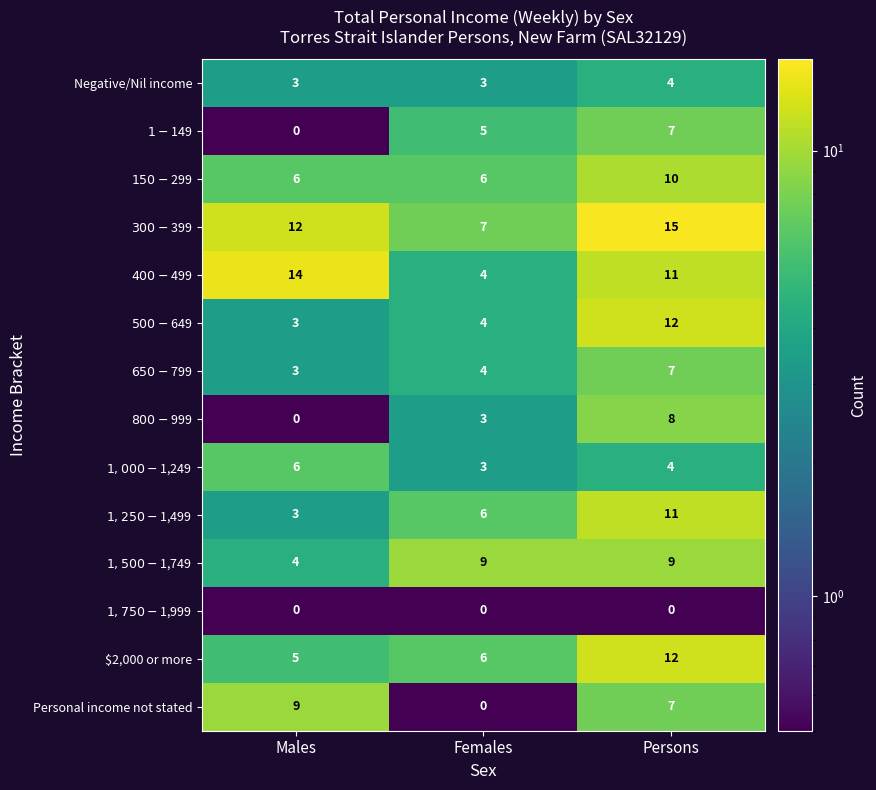

What is the spread (max minus min) of values at Females?

9